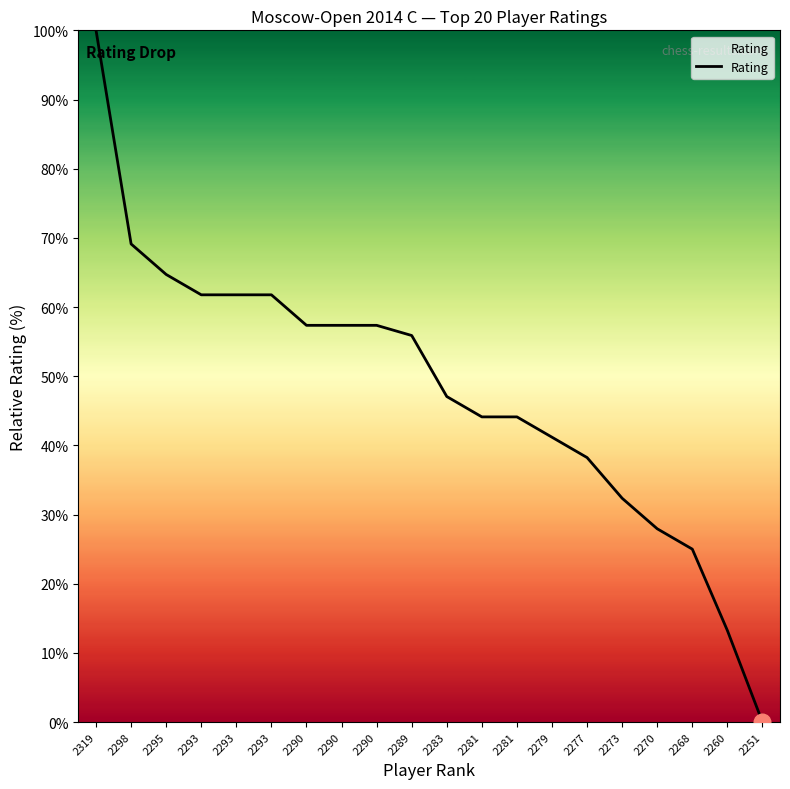

Count the number of data series in this chart.

1